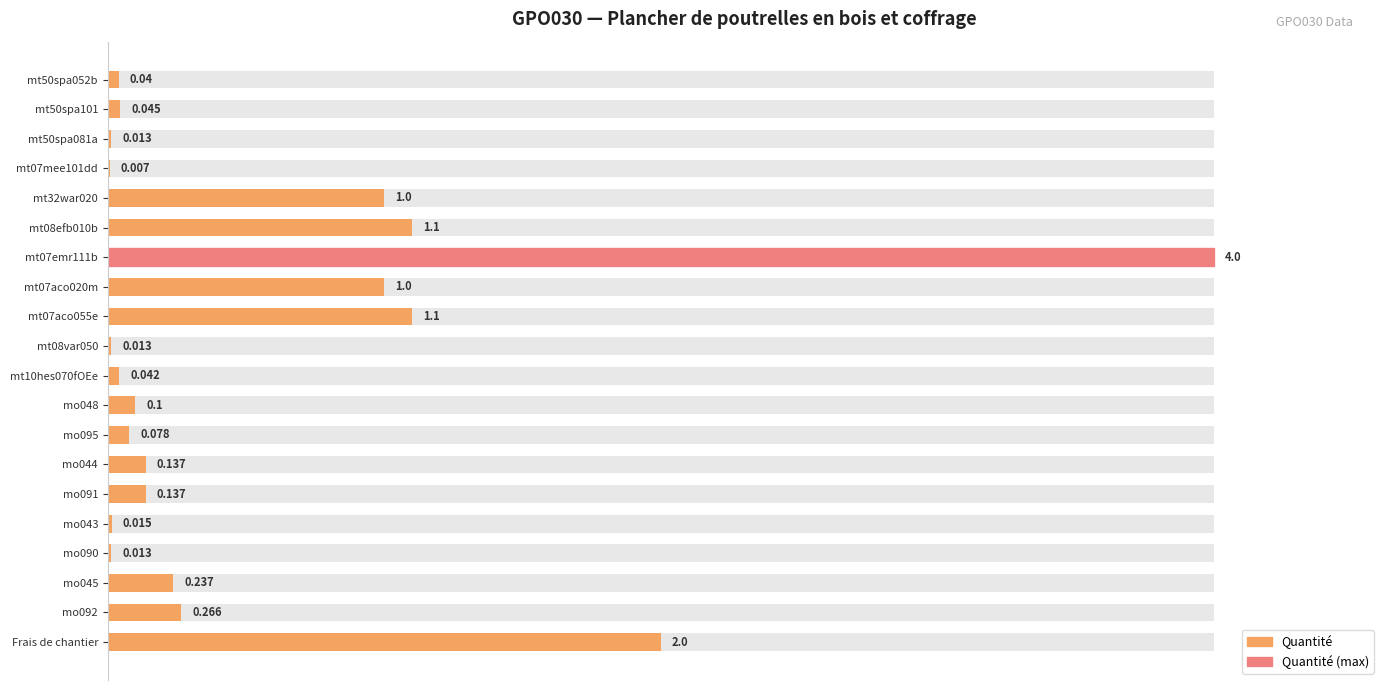

Approximately how many times larger is the value at mo048 compared to mo044?

0.7